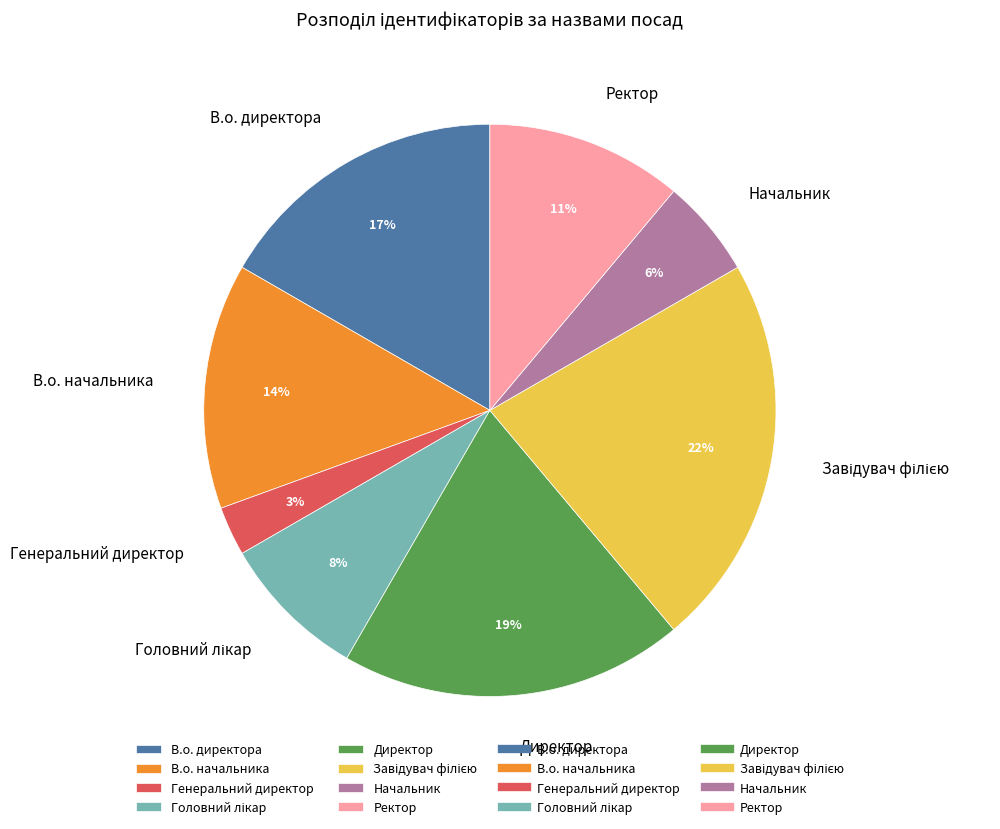

To the nearest percent, what percentage of the pie is Ректор?

11%